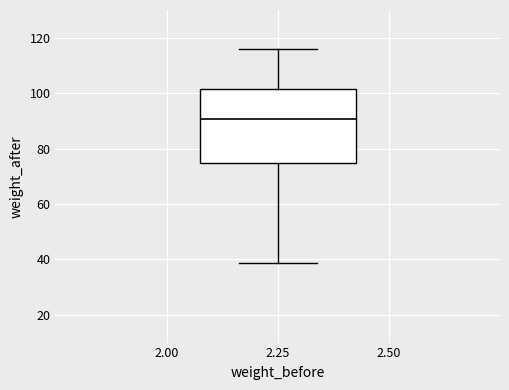

Read this box plot against the y-axis: the position of the median line, the range covered by the box, and the ends of both whiskers. The values are not printed on the chart, so give them approximately, as read against the axis.

median 90, box 74 to 102, whiskers 38 to 116